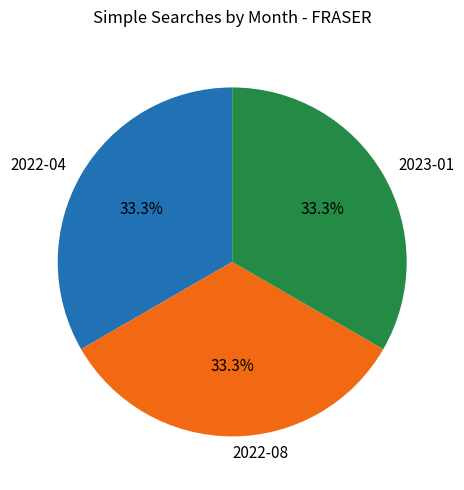

How much of the chart is everything except 2022-04?

66.7%